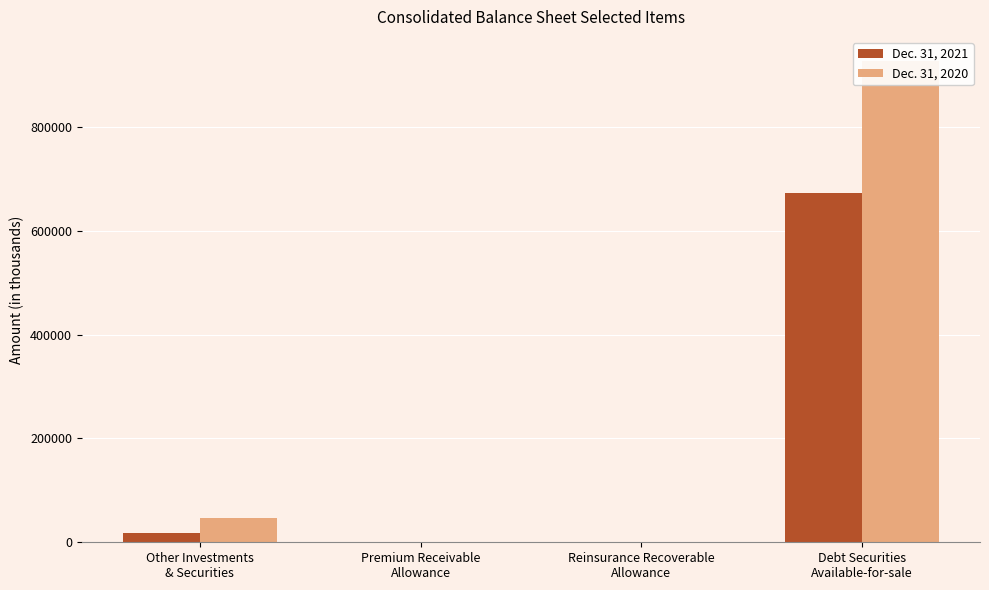

What is the difference between the highest and lowest values at Reinsurance Recoverable
Allowance?

177